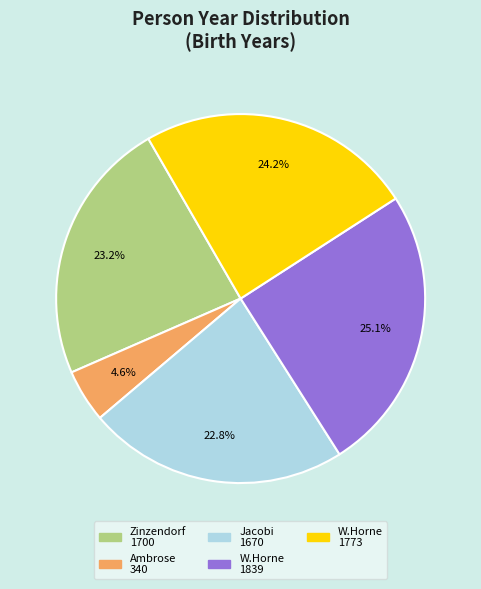

Which slice is the smallest?

Ambrose 340